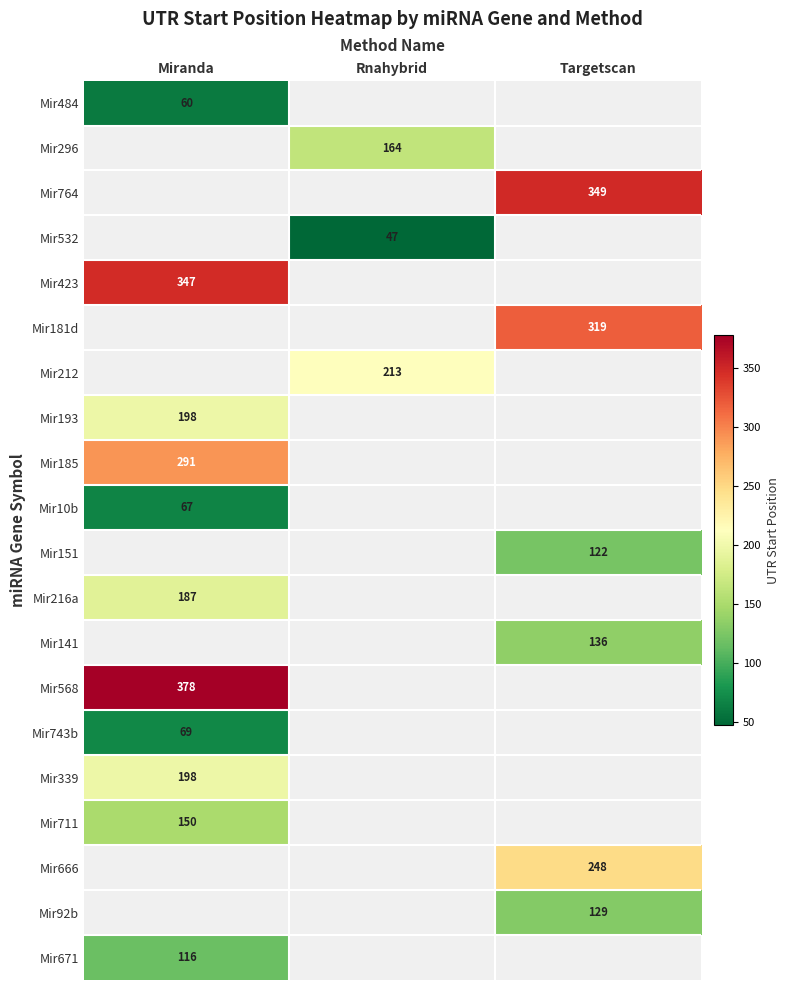

What is the minimum value shown in the chart?

47.0